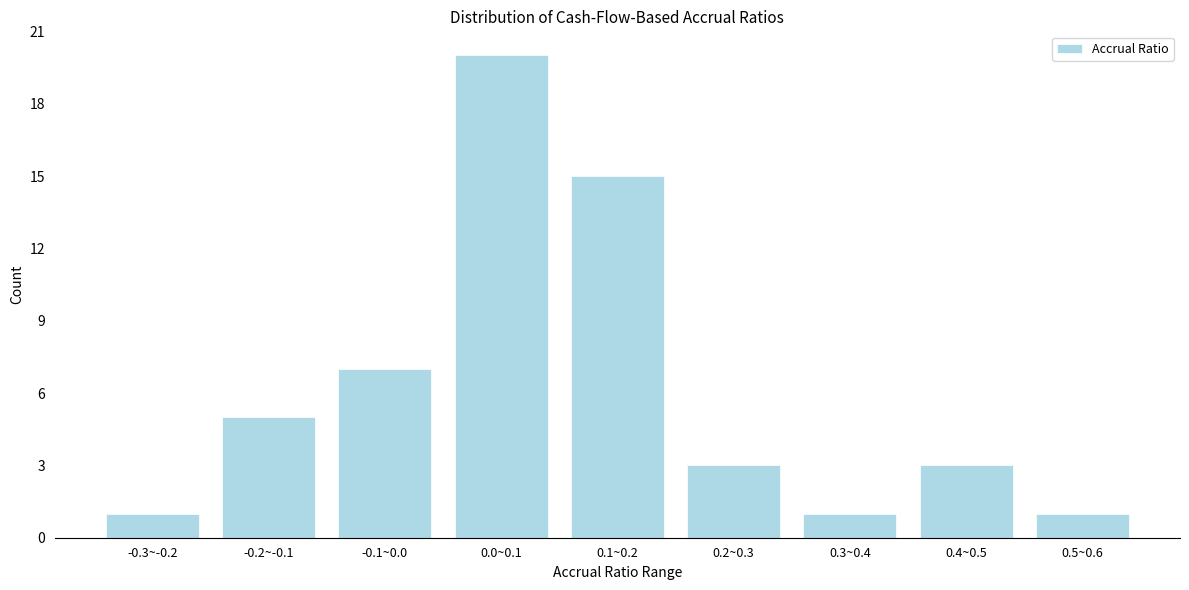

Reading left to right, list all the values displayed in this chart.

1	5	7	20	15	3	1	3	1